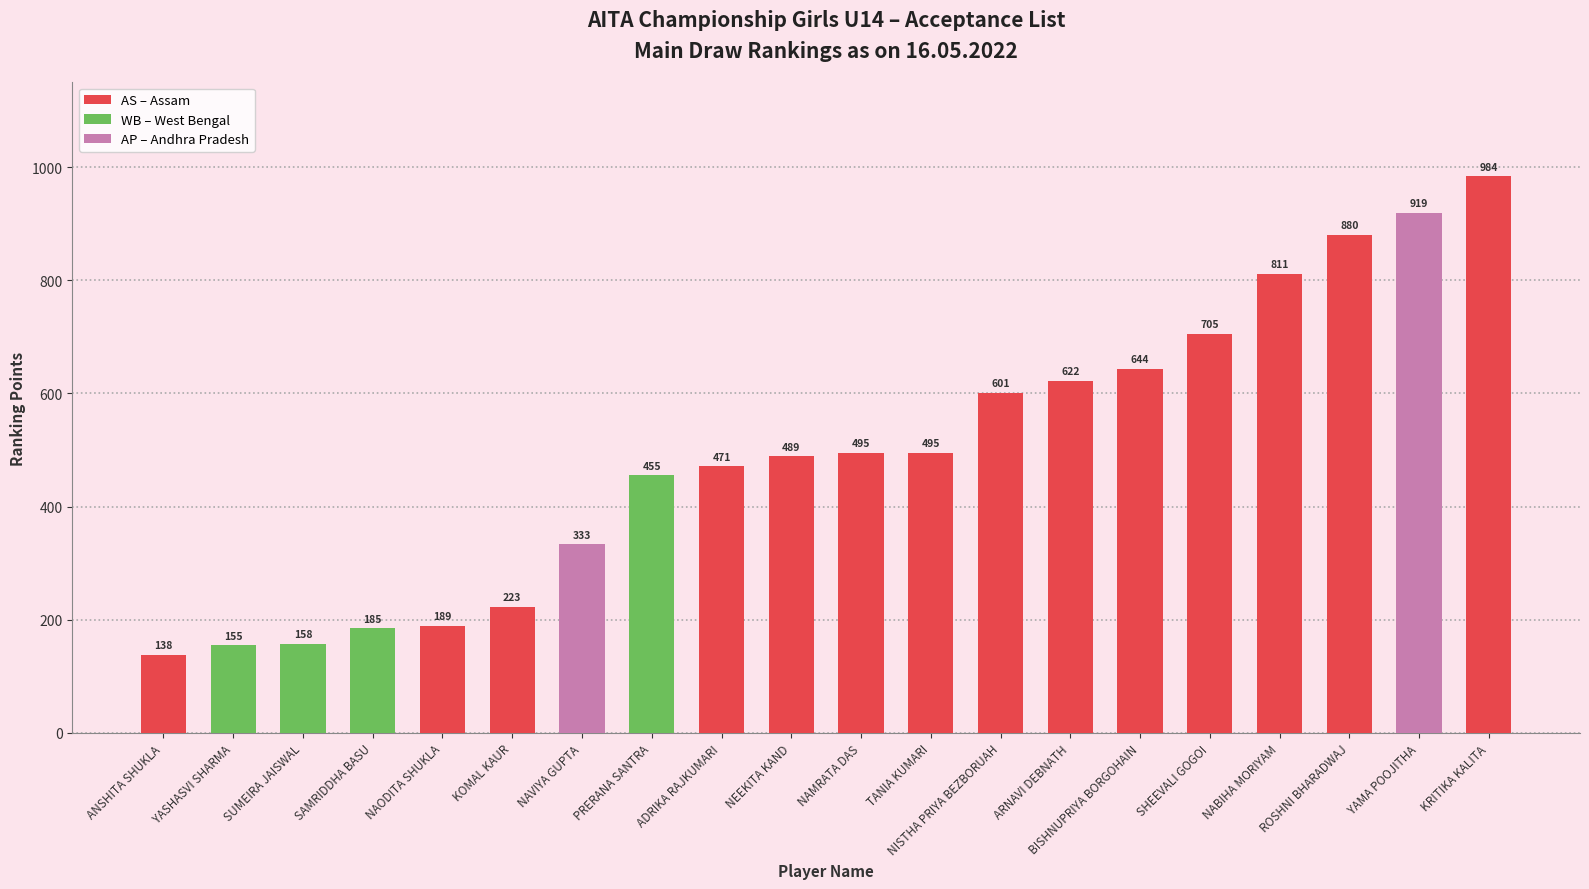

What is the approximate value at NAODITA SHUKLA, to the nearest 50?

200